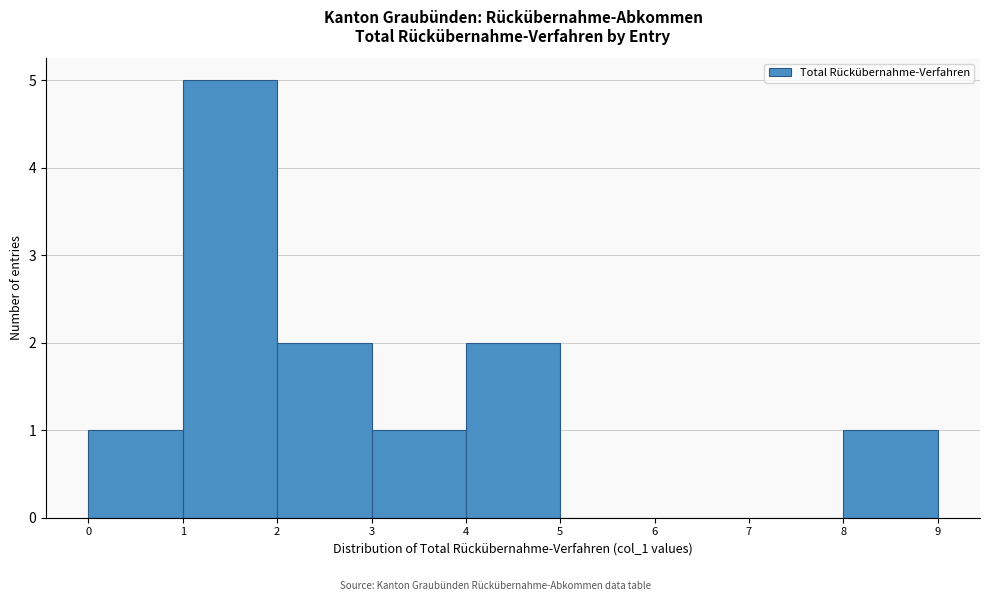

Reading left to right, list every bar in this chart as the range it spans on the x-axis followed by its height. The values are not printed on the chart, so give them approximately, as read against the axis.

0 to 1: 1
1 to 2: 5
2 to 3: 2
3 to 4: 1
4 to 5: 2
5 to 6: 0
6 to 7: 0
7 to 8: 0
8 to 9: 1